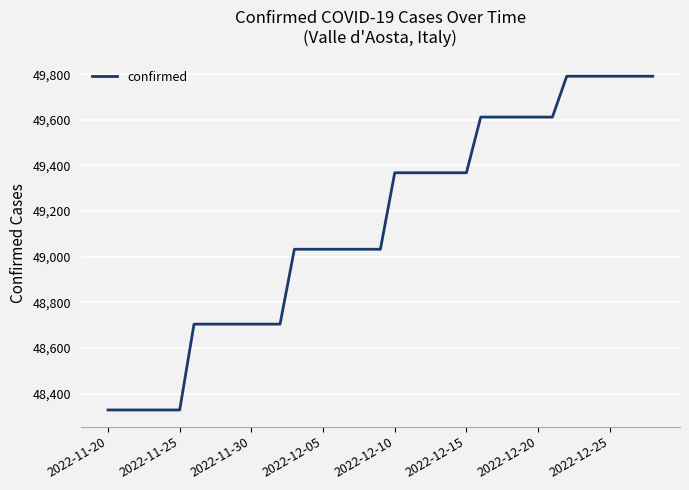

What is the difference between the maximum and minimum values?

1462